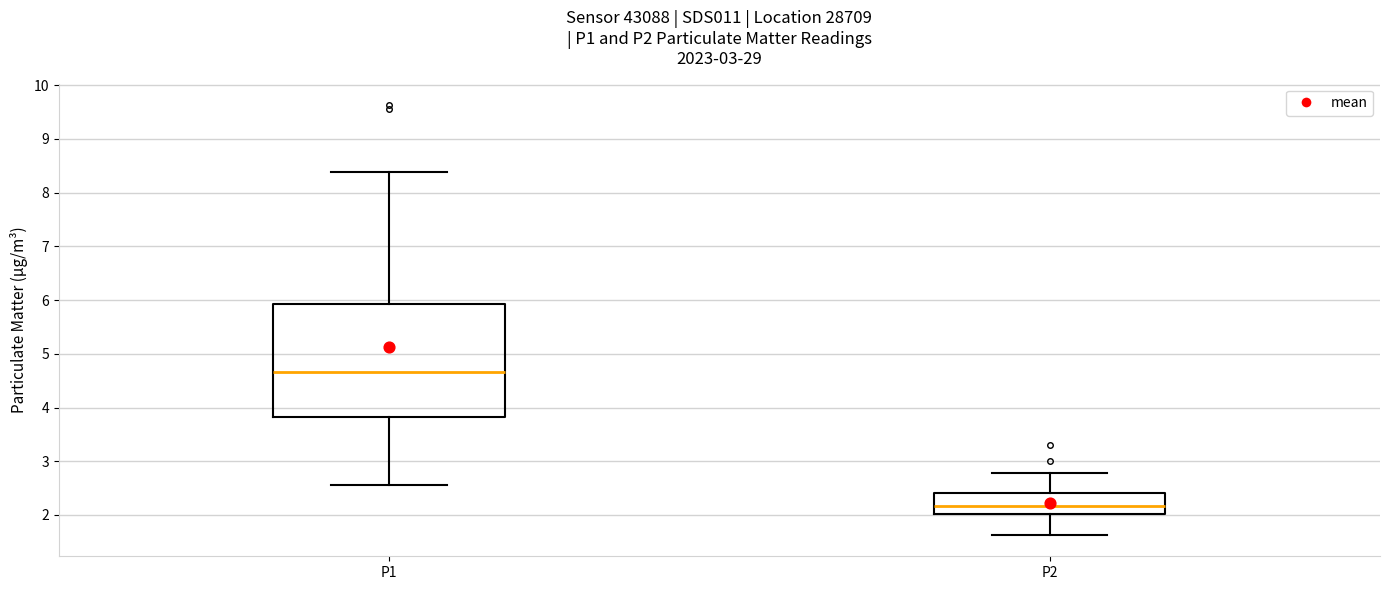

Which box is the tallest, from its lower edge to its upper edge?

P1